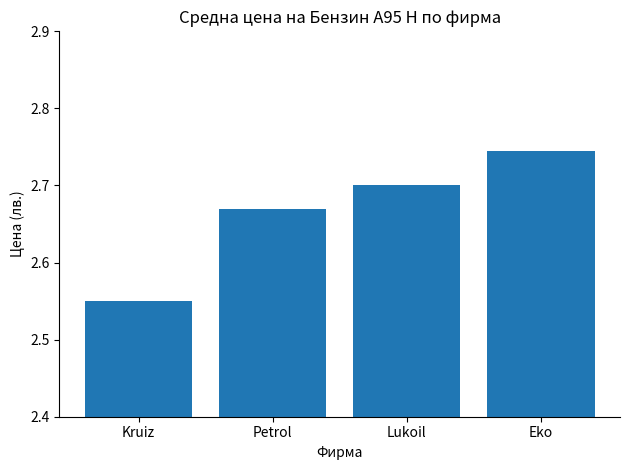

Rank the categories by value from highest to lowest.

Eko, Lukoil, Petrol, Kruiz